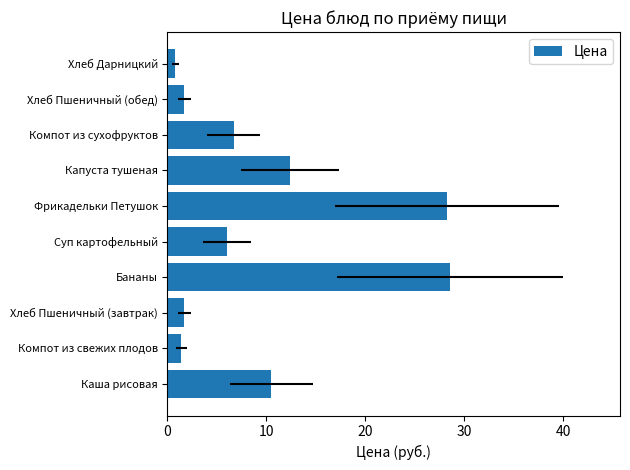

What is the maximum value shown in the chart?

28.6